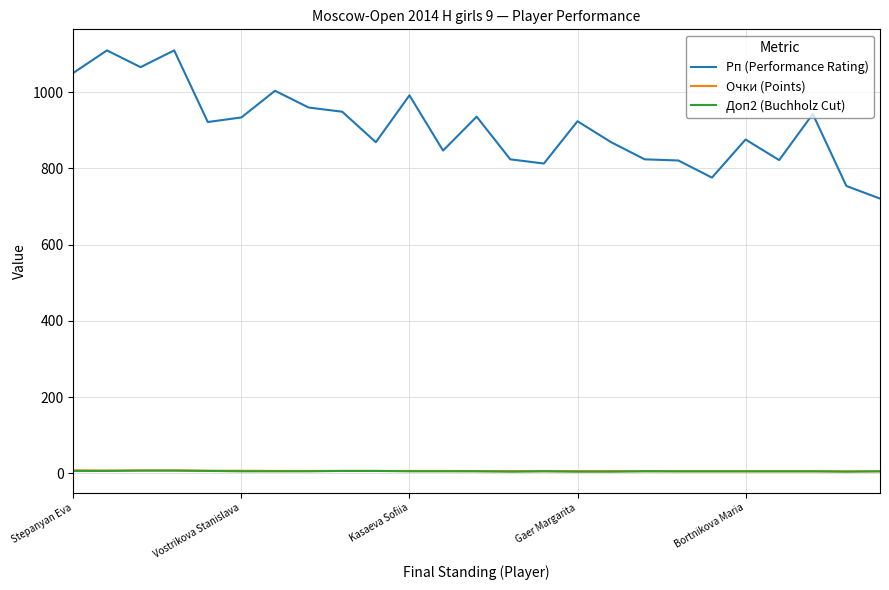

What is the greatest value displayed?

1110.0